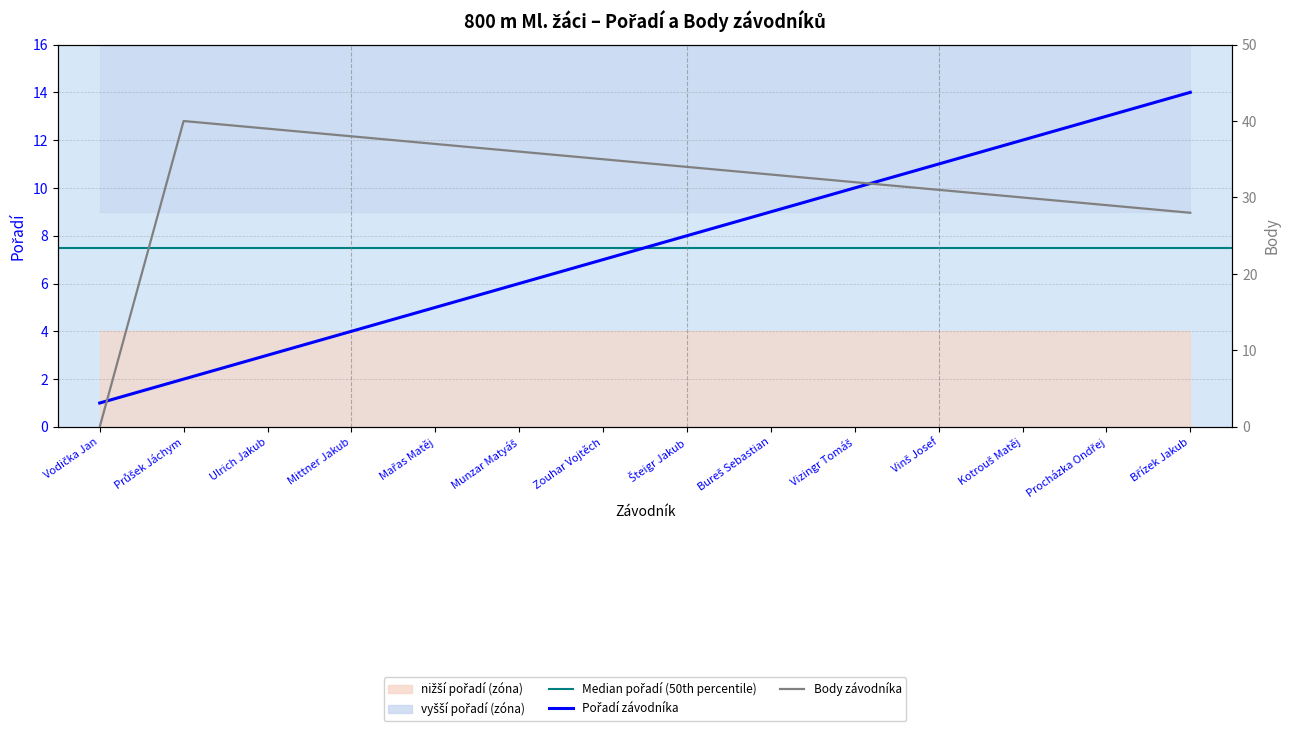

What is the sum of the Body values at Procházka Ondřej and Šteigr Jakub?

63